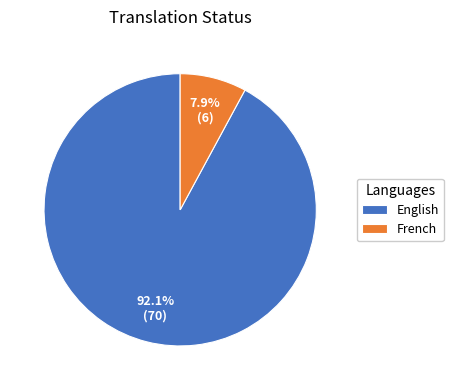

Rank the categories by value from lowest to highest.

French, English